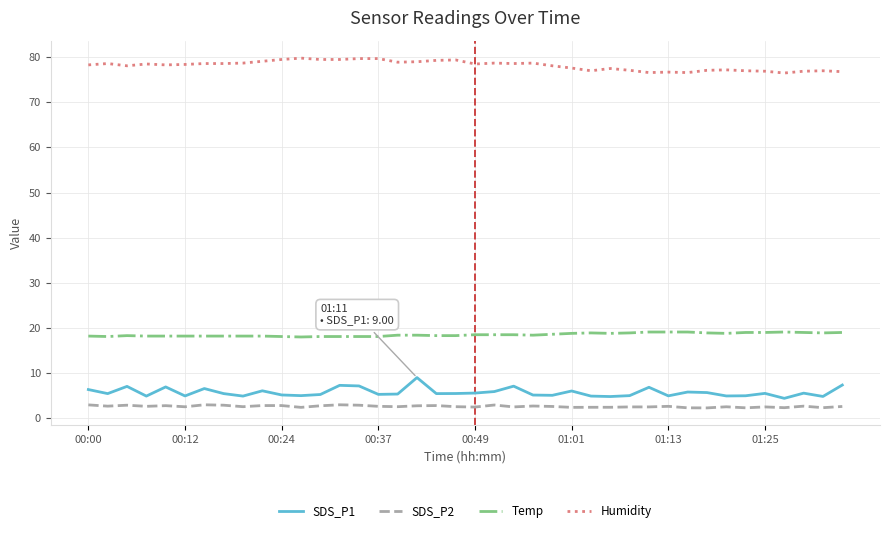

What is the greatest value displayed?

79.8